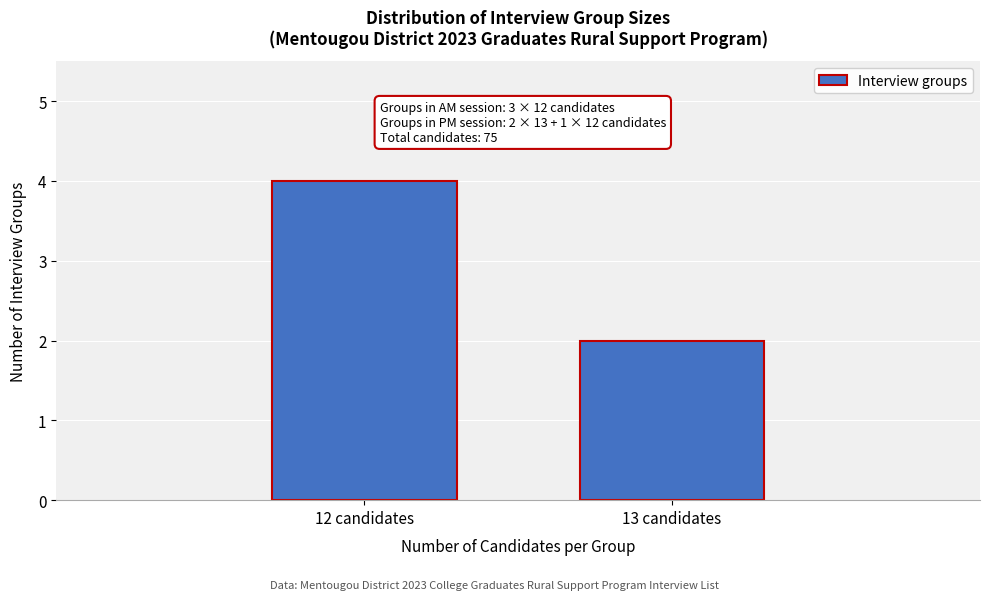

Reading left to right, transcribe all the data shown in this chart.

4	2